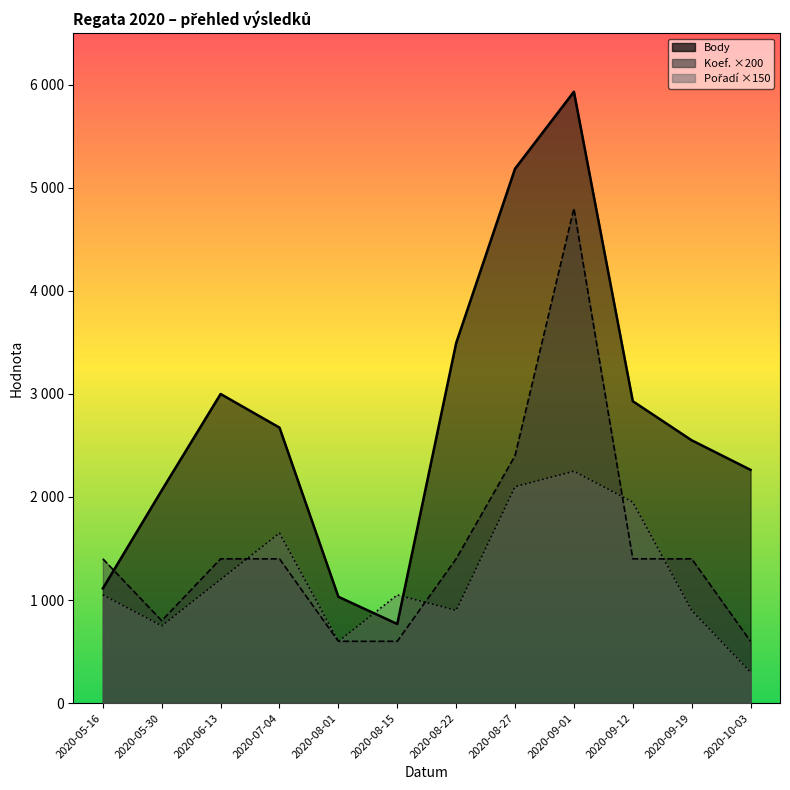

True or false: Body and Pořadí intersect in this chart.

True